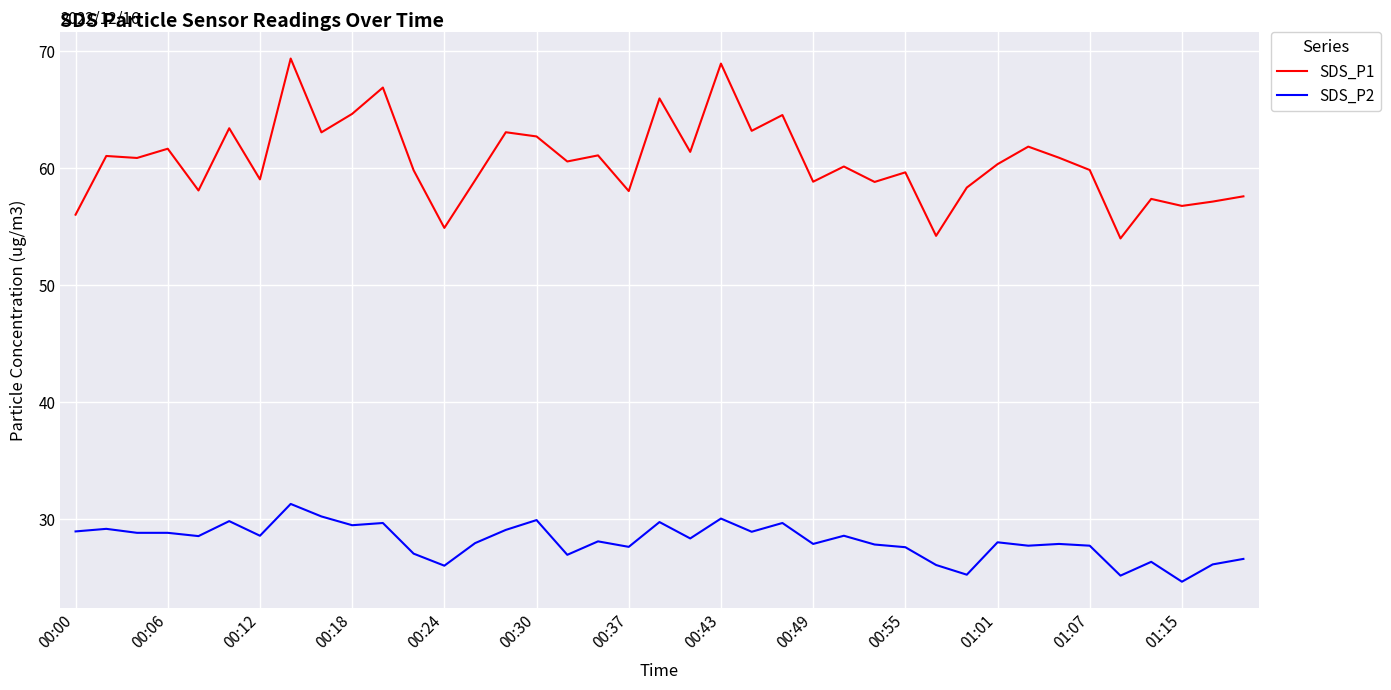

List the series in order of their peak value, highest first.

SDS_P1, SDS_P2